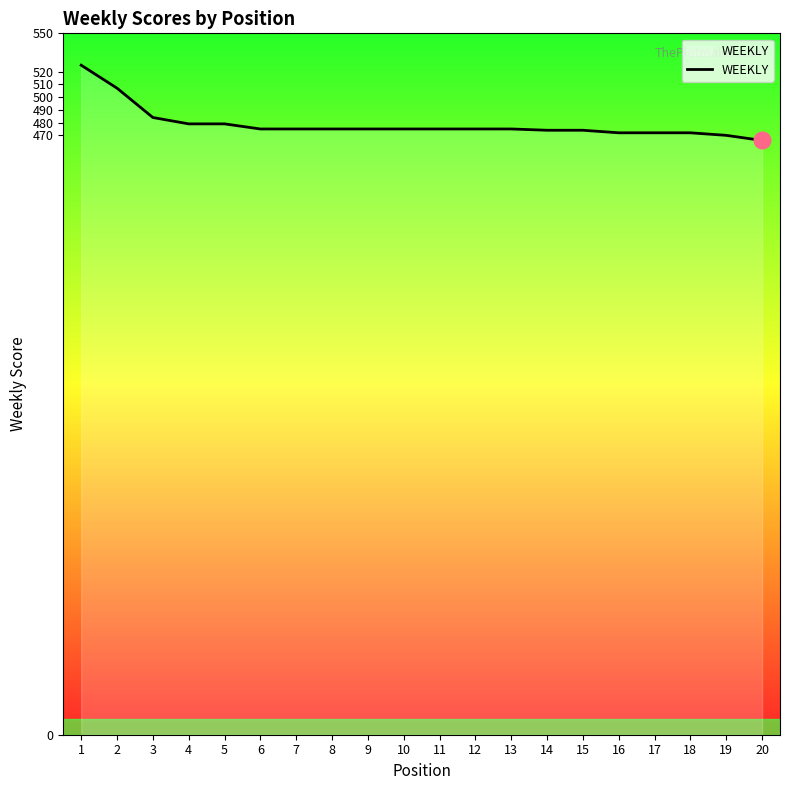

How many distinct data groups are displayed?

1